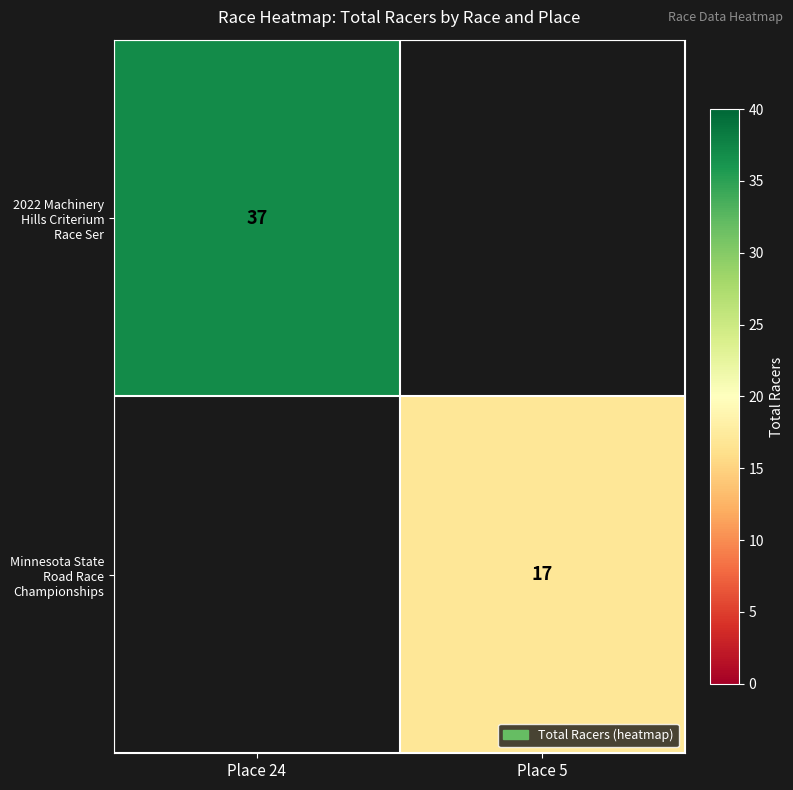

True or false: 2022 Machinery Hills Criterium Race Ser has a value of 37 at Place 24.

True